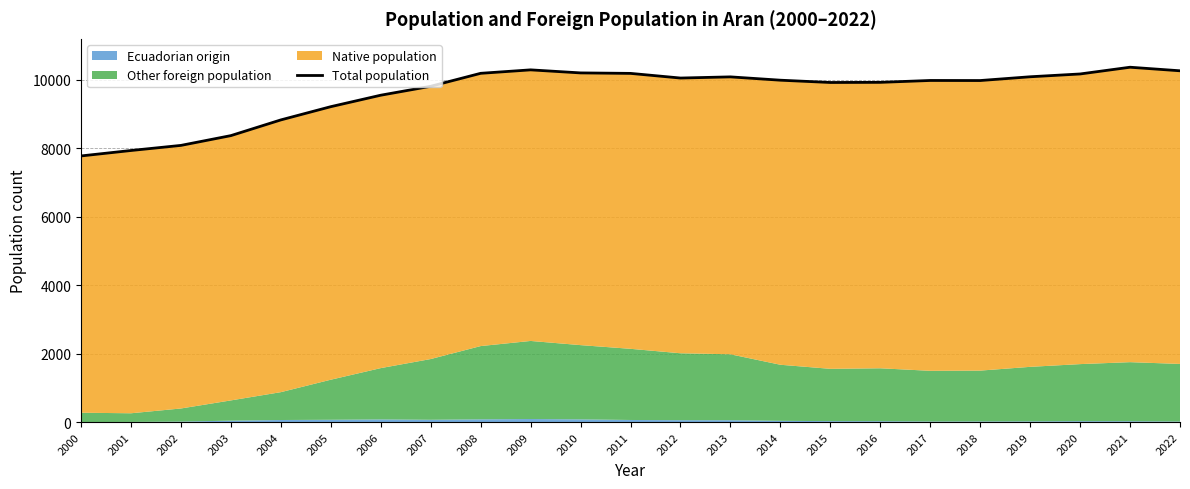

True or false: there are more than 1 points higher than both neighbors.

True